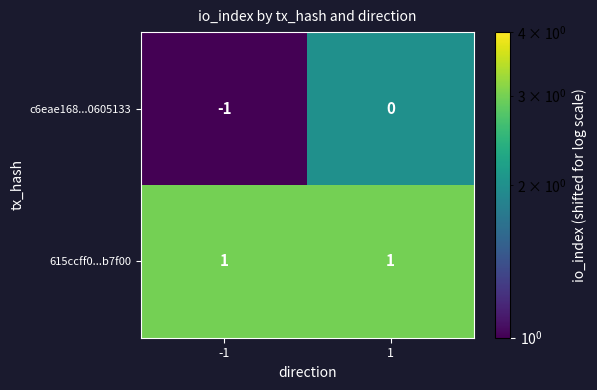

Which series has the largest total across all categories?

615ccff0...b7f00